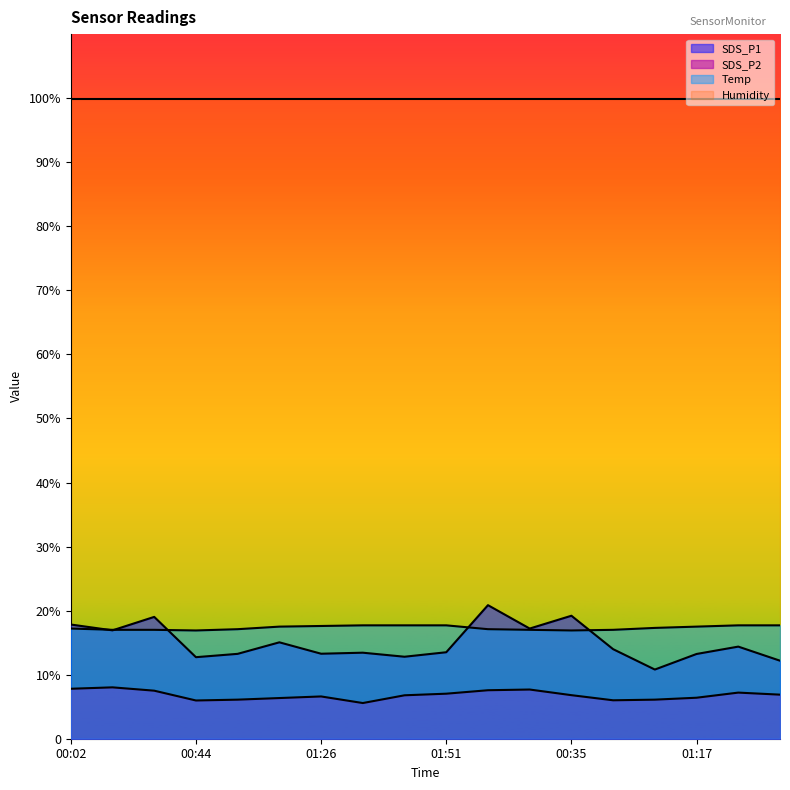

What is the value of the Temp point at the 17th from the left?

17.7